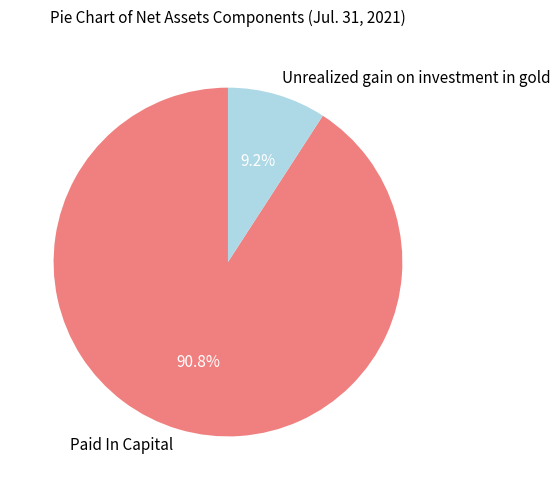

Between Paid In Capital and Unrealized gain on investment in gold, which is larger?

Paid In Capital